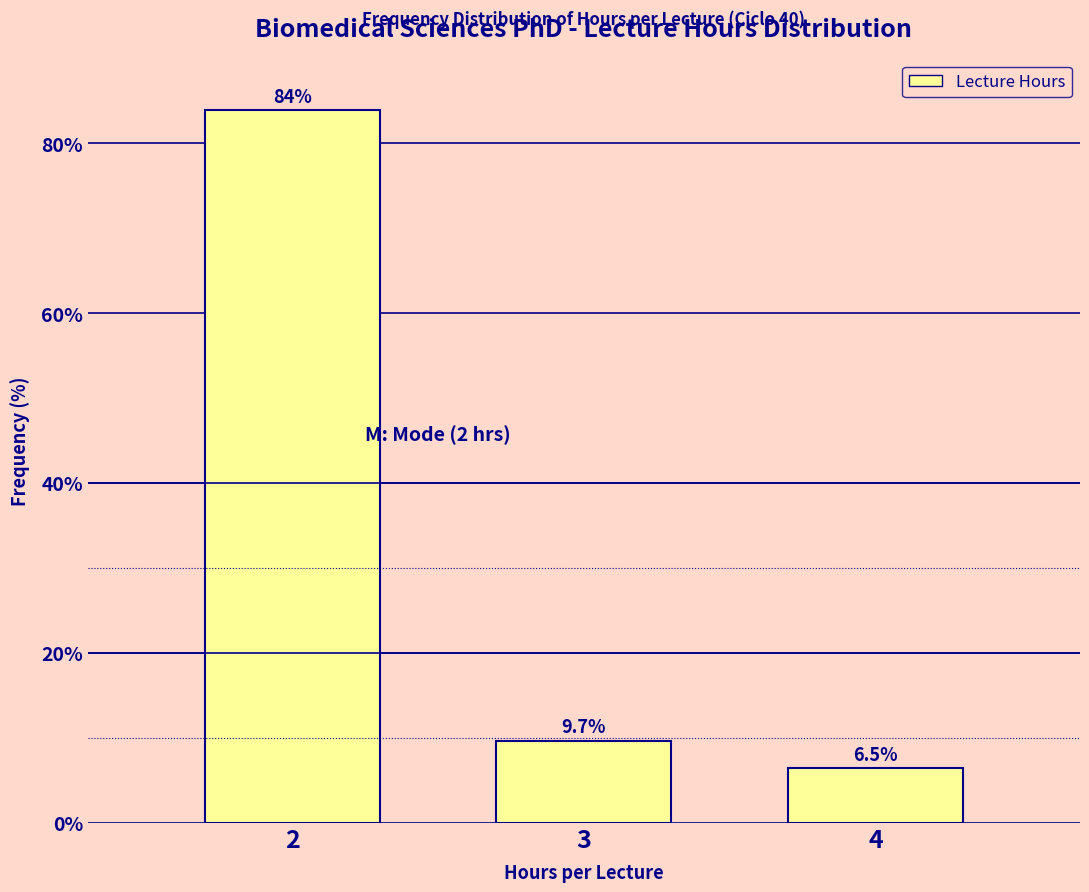

Reading left to right, list all the values displayed in this chart.

2=83.9	3=9.7	4=6.5